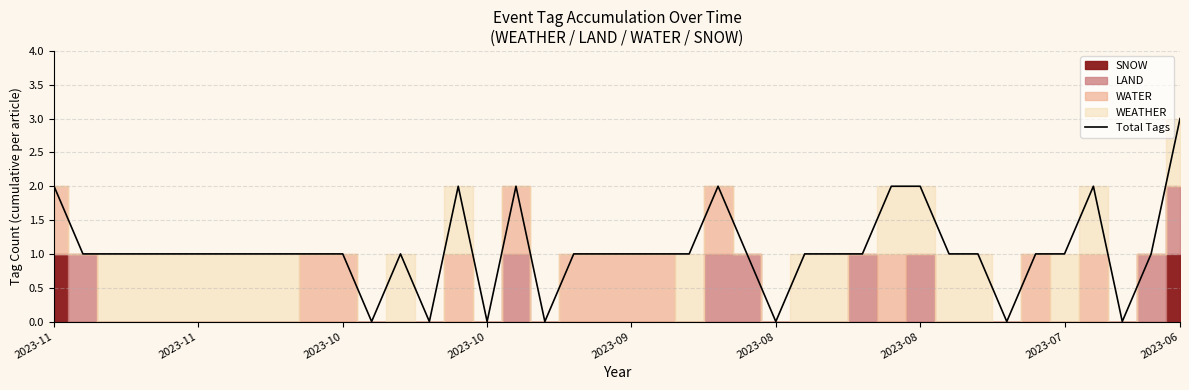

At which category does the data reach its first local peak?

12